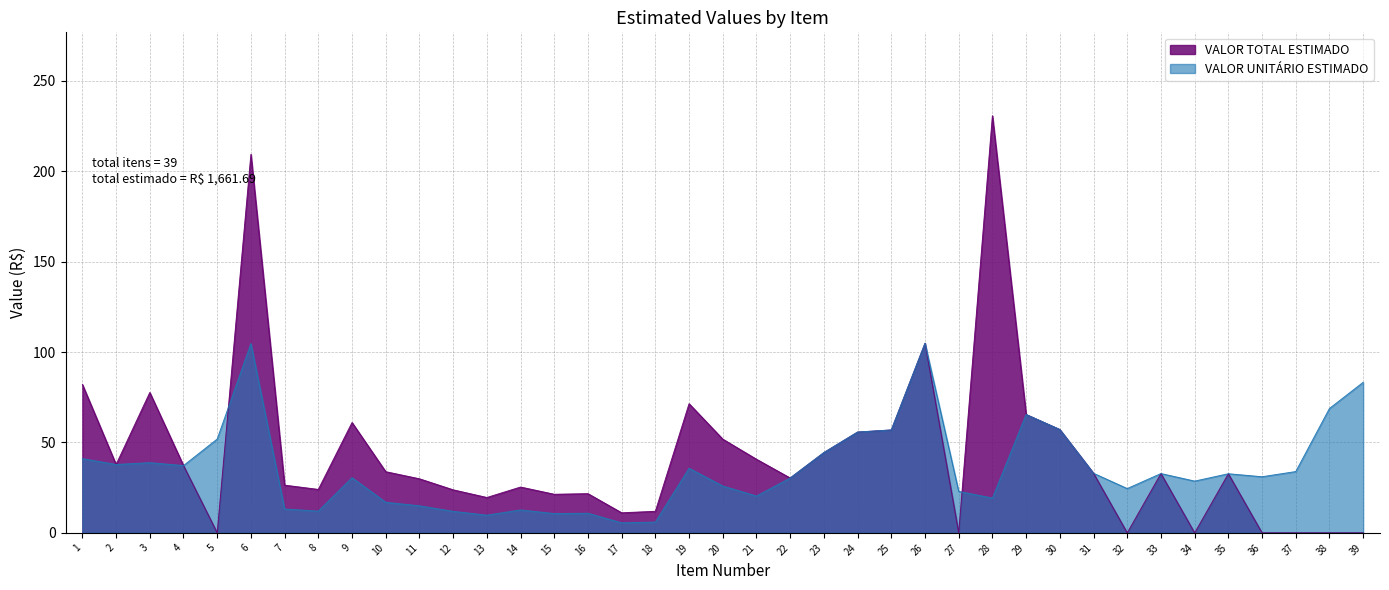

How many lines are shown in the chart?

2